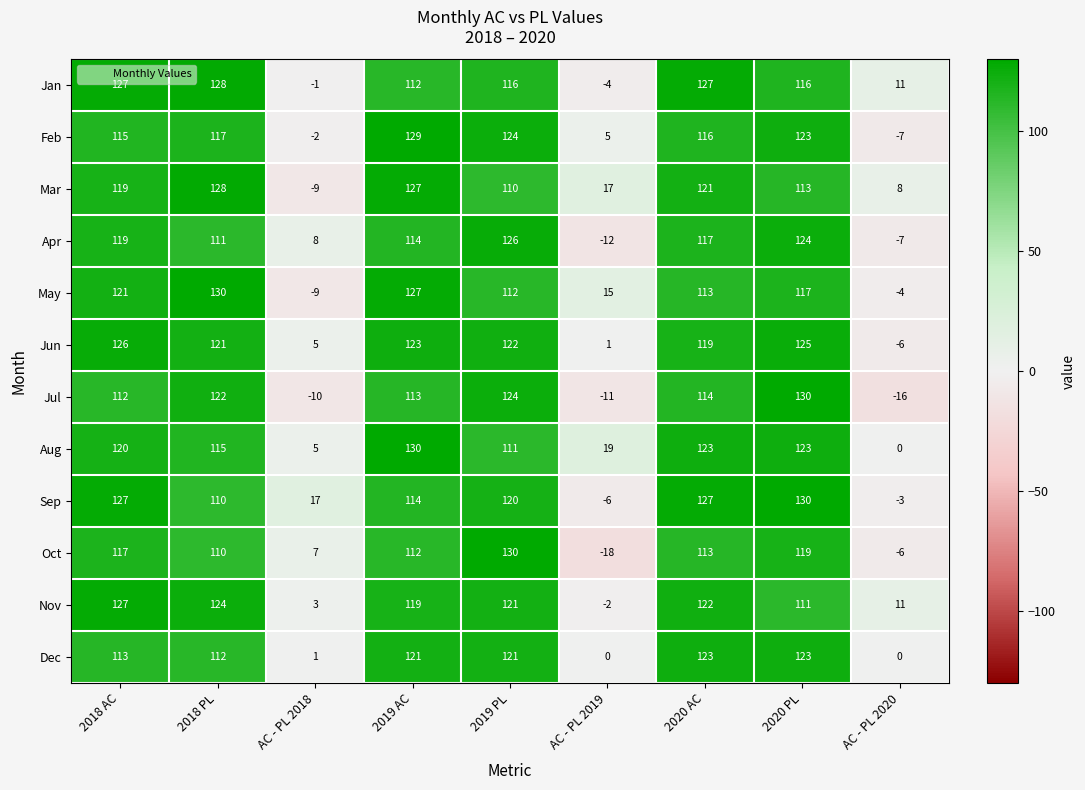

How many values in Jun are below zero?

1